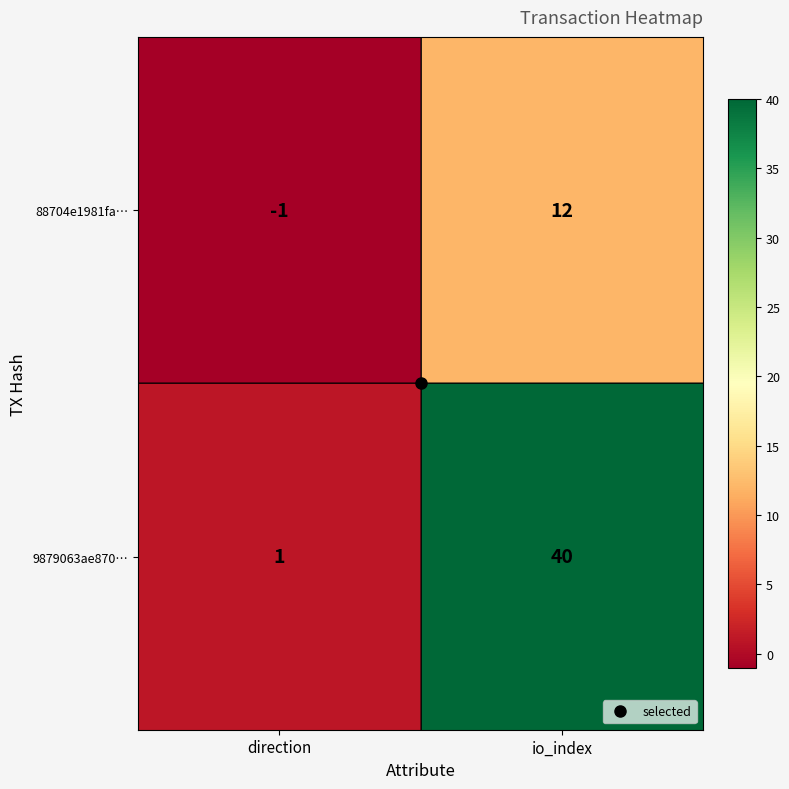

The value of 88704e1981fa… at io_index is 12. True or false?

True